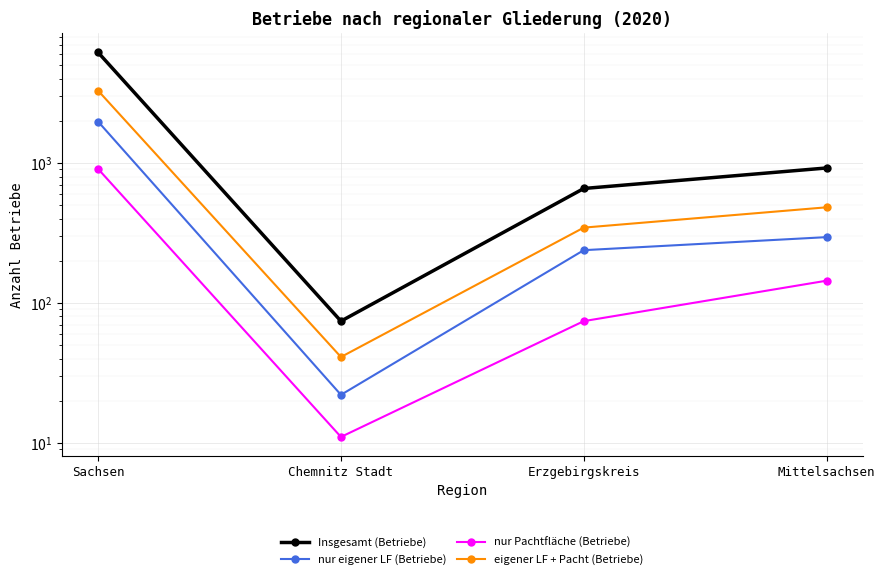

What is the smallest value displayed?

11